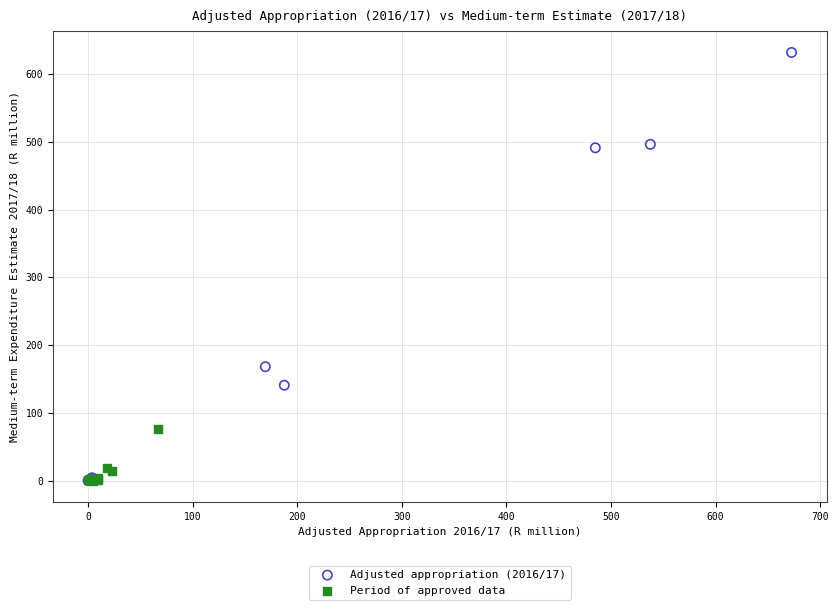

What are all the series names shown in the legend?

Adjusted appropriation (2016/17), Period of approved data